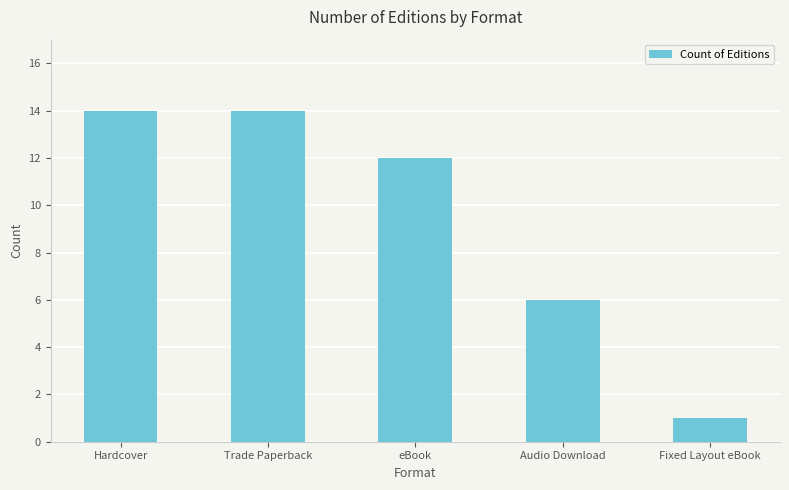

What is the label of the 2nd bar from the right?

Audio Download